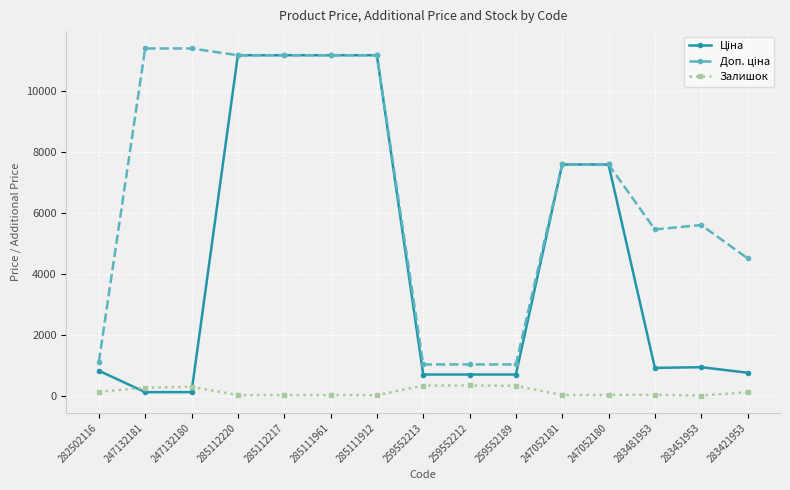

What is the label of the 12th point from the right?

285112220